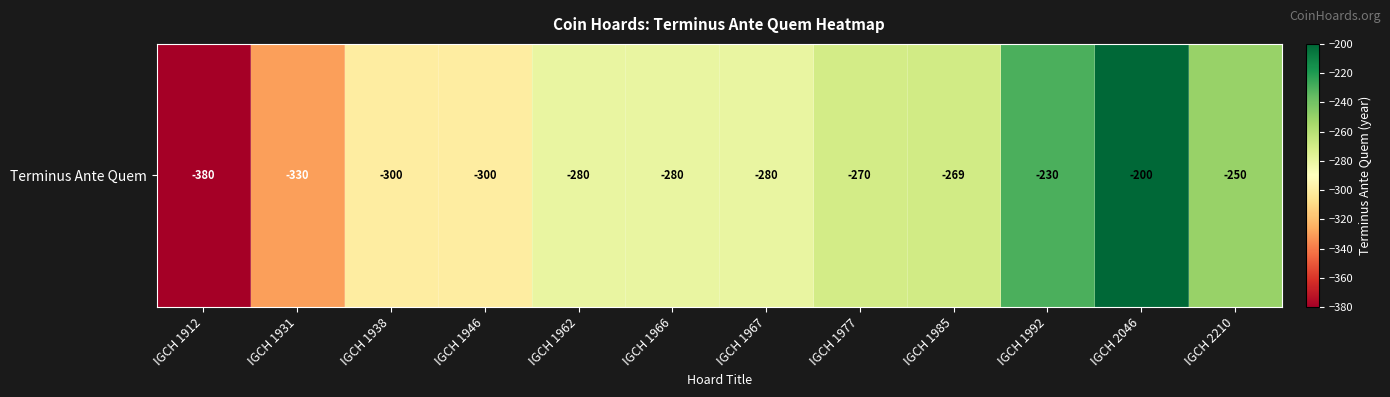

Rank the categories by value from lowest to highest.

IGCH 1912, IGCH 1931, IGCH 1938, IGCH 1946, IGCH 1962, IGCH 1966, IGCH 1967, IGCH 1977, IGCH 1985, IGCH 2210, IGCH 1992, IGCH 2046